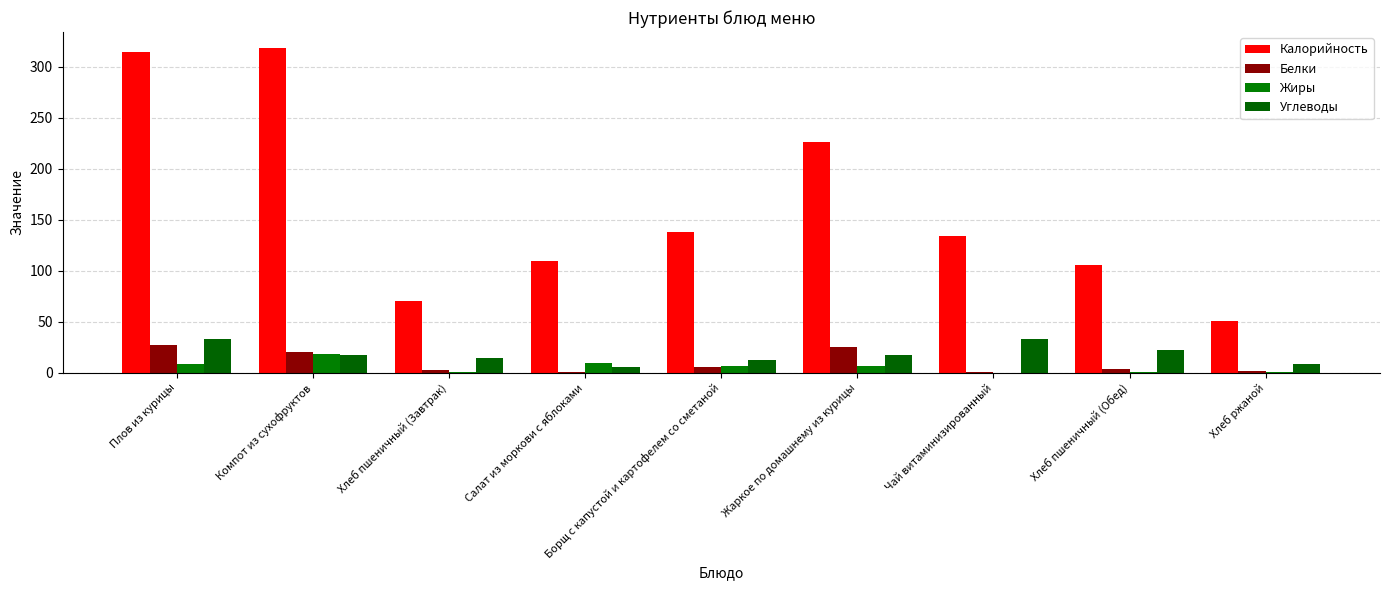

Which series has the largest total across all categories?

Калорийность